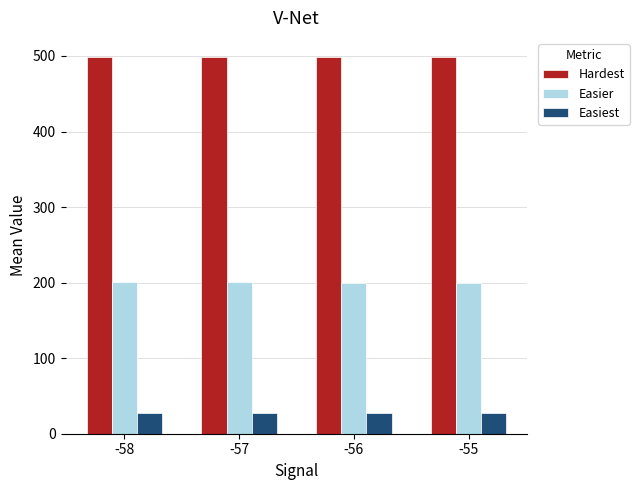

Is it true that Easiest equals 28.0 at -56?

True